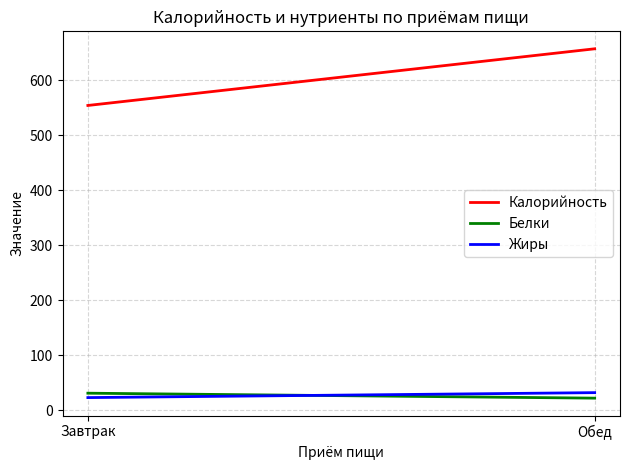

At how many categories does at least one series exceed 557?

1